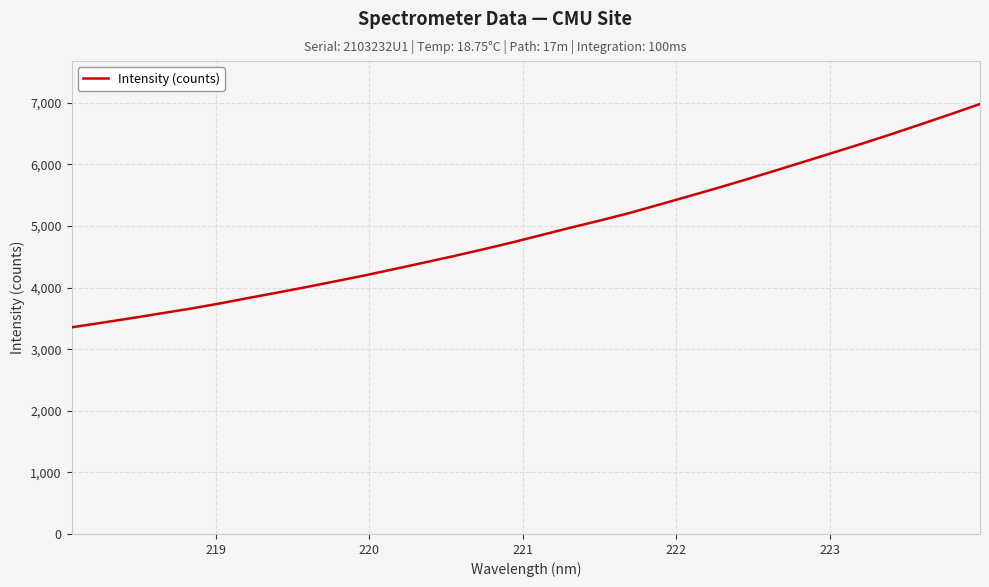

How many categories are shown in the chart?

32